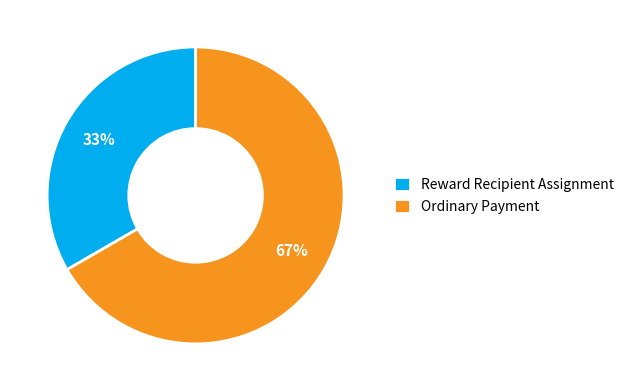

Rank the categories by value from highest to lowest.

Ordinary Payment, Reward Recipient Assignment